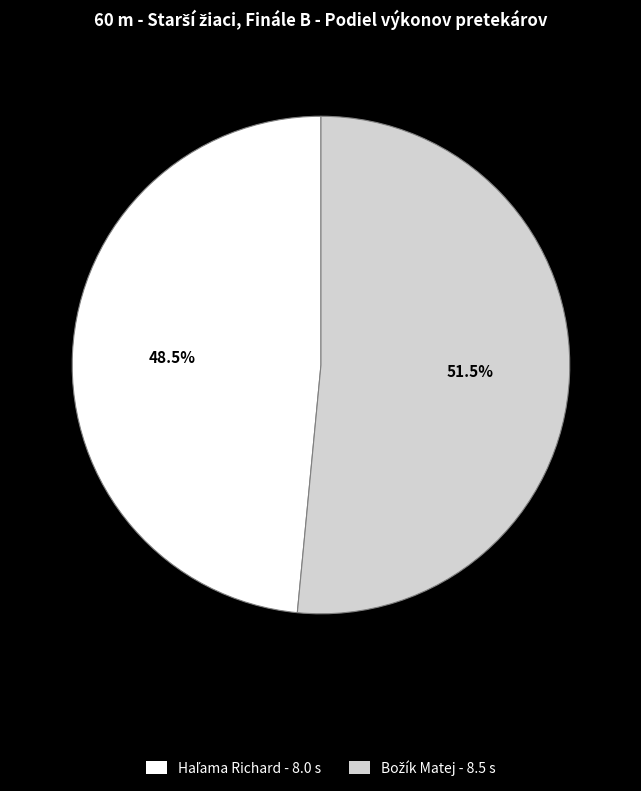

Between Božík Matej and Haľama Richard, which is larger?

Božík Matej